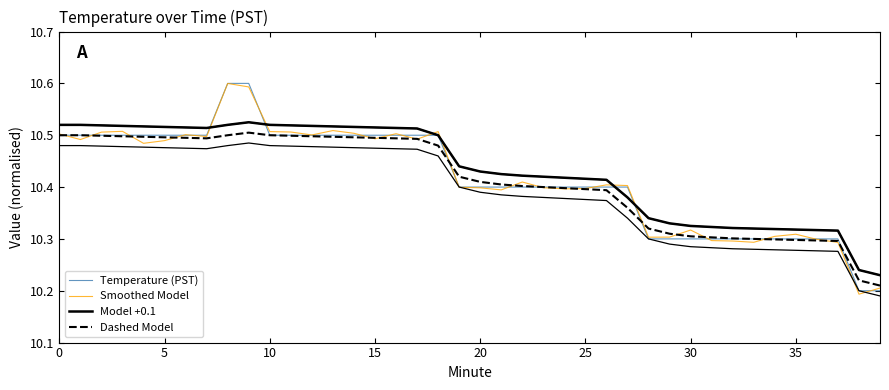

Reading right to left, what are all the values shown in this chart?

Temperature (PST): 10.2	10.2	10.3	10.3	10.3	10.3	10.3	10.3	10.3	10.3	10.3	10.3	10.4	10.4	10.4	10.4	10.4	10.4	10.4	10.4	10.4	10.5	10.5	10.5	10.5	10.5	10.5	10.5	10.5	10.5	10.6	10.6	10.5	10.5	10.5	10.5	10.5	10.5	10.5	10.5
Smoothed Model: 10.2	10.2	10.3	10.3	10.3	10.3	10.3	10.3	10.3	10.3	10.3	10.3	10.4	10.4	10.4	10.4	10.4	10.4	10.4	10.4	10.4	10.5	10.5	10.5	10.5	10.5	10.5	10.5	10.5	10.5	10.6	10.6	10.5	10.5	10.5	10.5	10.5	10.5	10.5	10.5
Model +0.1: 10.2	10.2	10.3	10.3	10.3	10.3	10.3	10.3	10.3	10.3	10.3	10.3	10.4	10.4	10.4	10.4	10.4	10.4	10.4	10.4	10.4	10.5	10.5	10.5	10.5	10.5	10.5	10.5	10.5	10.5	10.5	10.5	10.5	10.5	10.5	10.5	10.5	10.5	10.5	10.5
Dashed Model: 10.2	10.2	10.3	10.3	10.3	10.3	10.3	10.3	10.3	10.3	10.3	10.3	10.4	10.4	10.4	10.4	10.4	10.4	10.4	10.4	10.4	10.5	10.5	10.5	10.5	10.5	10.5	10.5	10.5	10.5	10.5	10.5	10.5	10.5	10.5	10.5	10.5	10.5	10.5	10.5